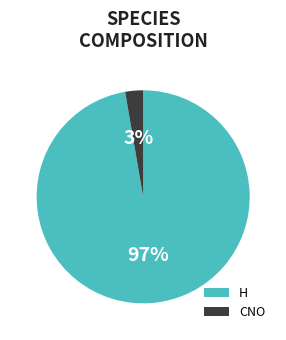

How many segments does this pie chart have?

2